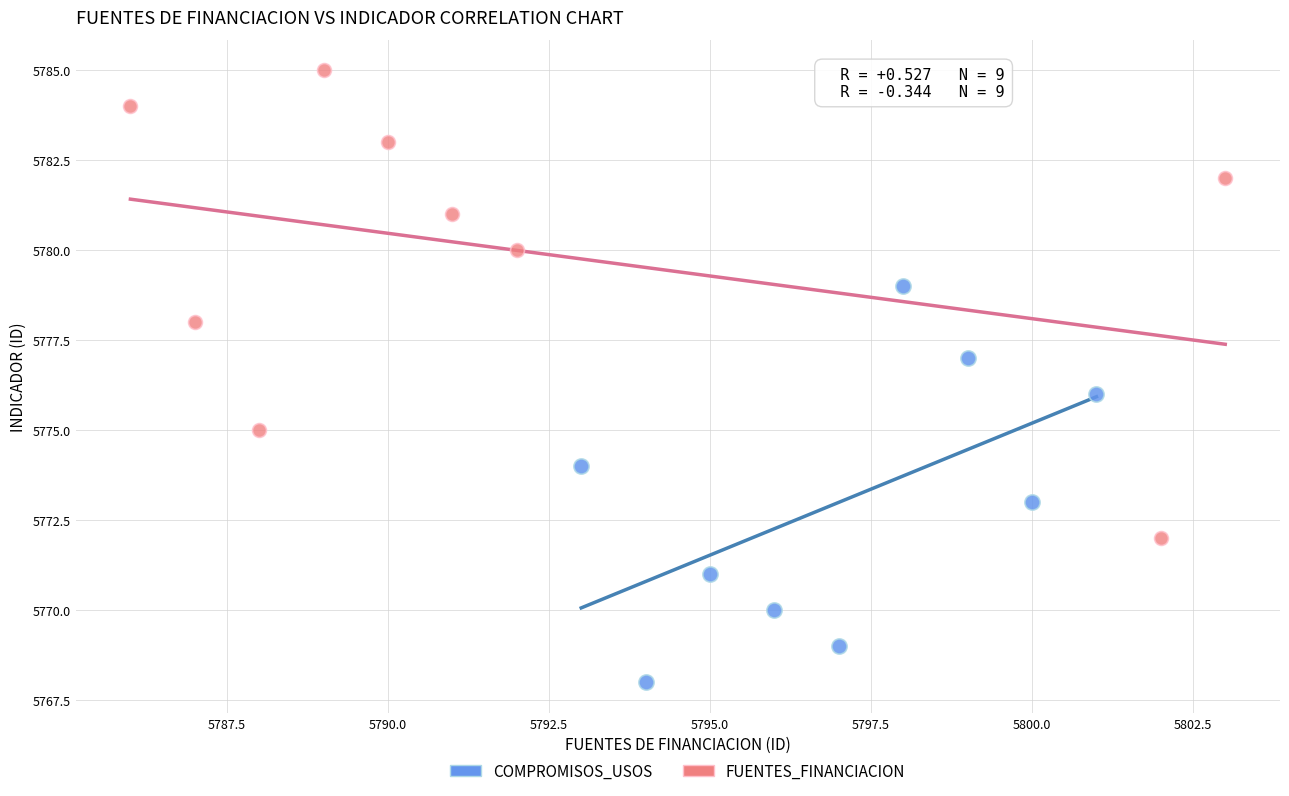

Which series has the largest Y range (max minus min)?

FUENTES_FINANCIACION